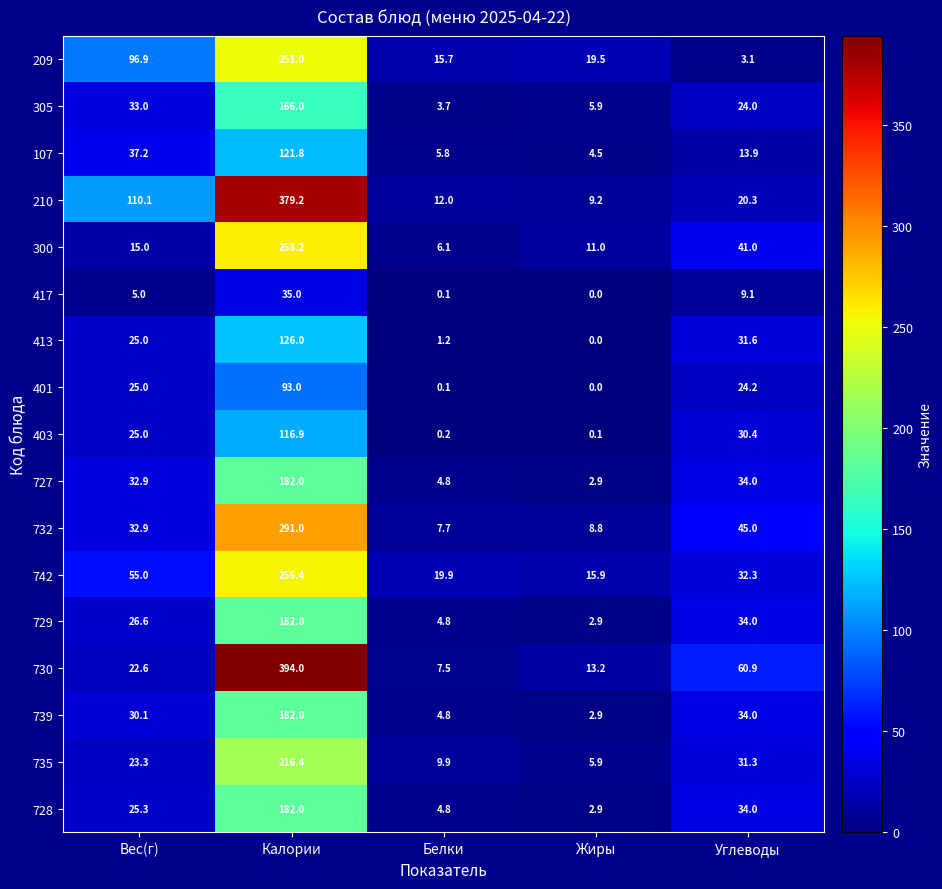

How many series are shown in this chart?

17